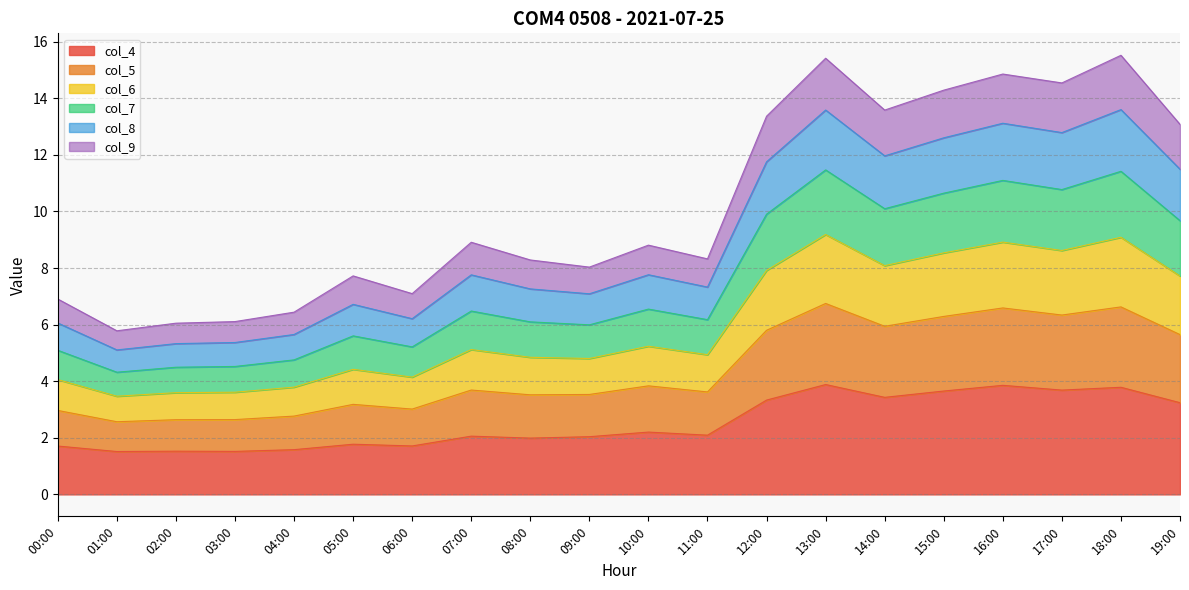

The col_4 series shows 2.1 at 07:00. True or false?

True